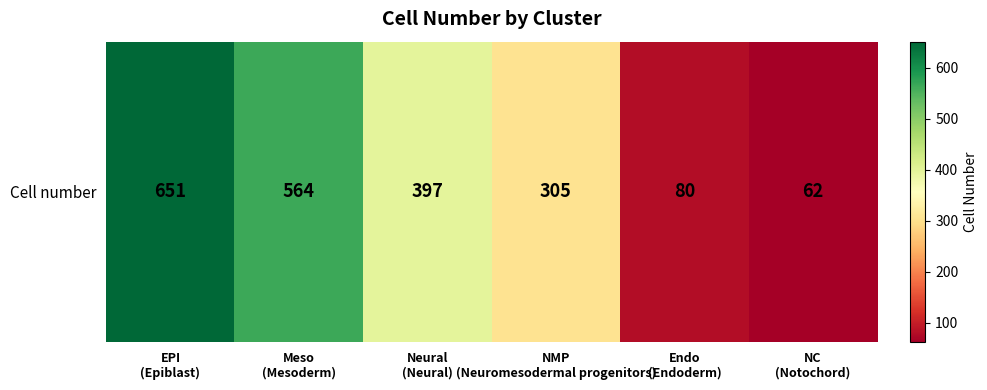

What is the change in value from Meso
(Mesoderm) to NMP
(Neuromesodermal progenitors)?

-259